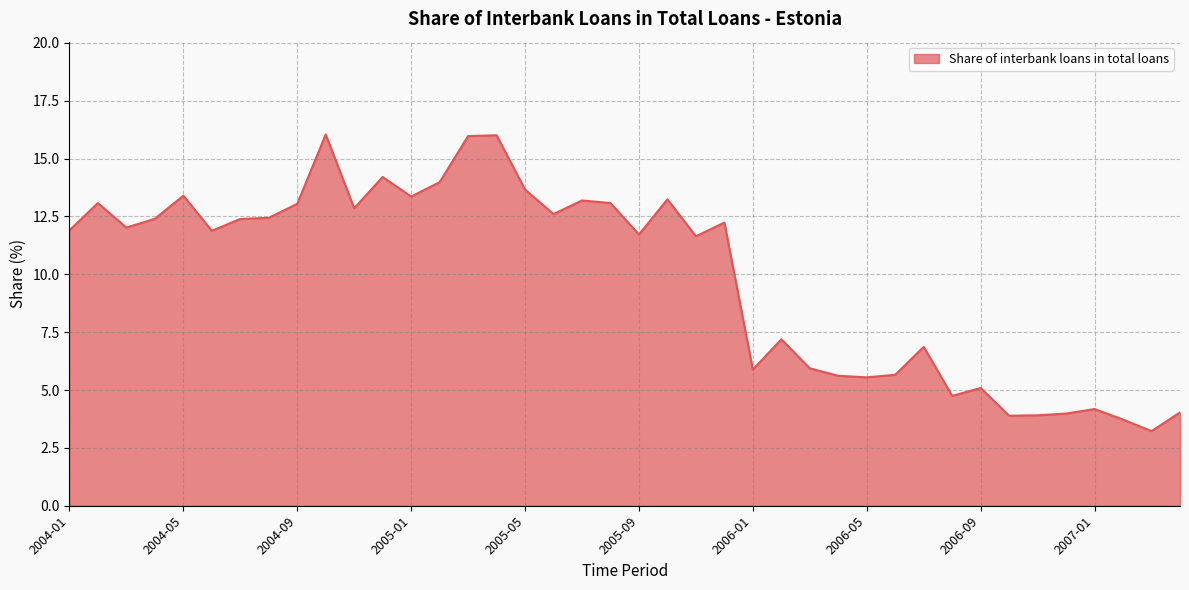

What is the difference between the maximum and minimum values?

12.8